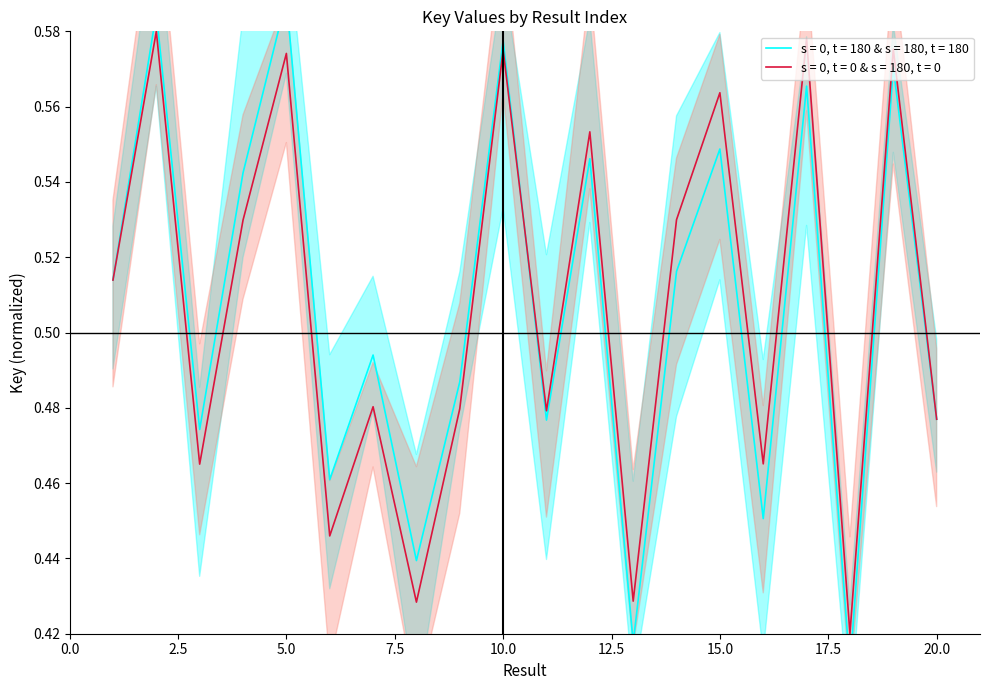

What is the value of the 8th point from the left?

0.4